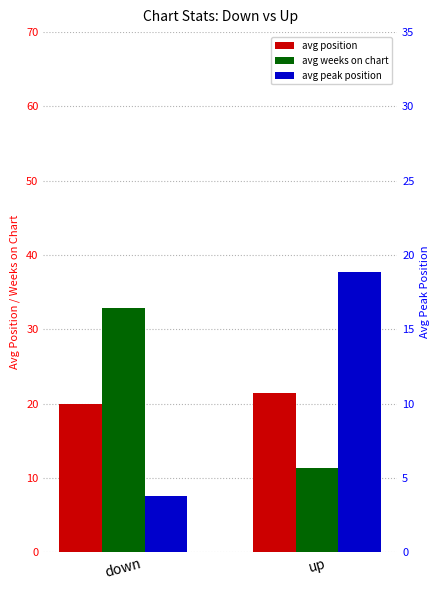

Rank the series by their maximum value, from highest to lowest.

avg weeks on chart, avg position, avg peak position